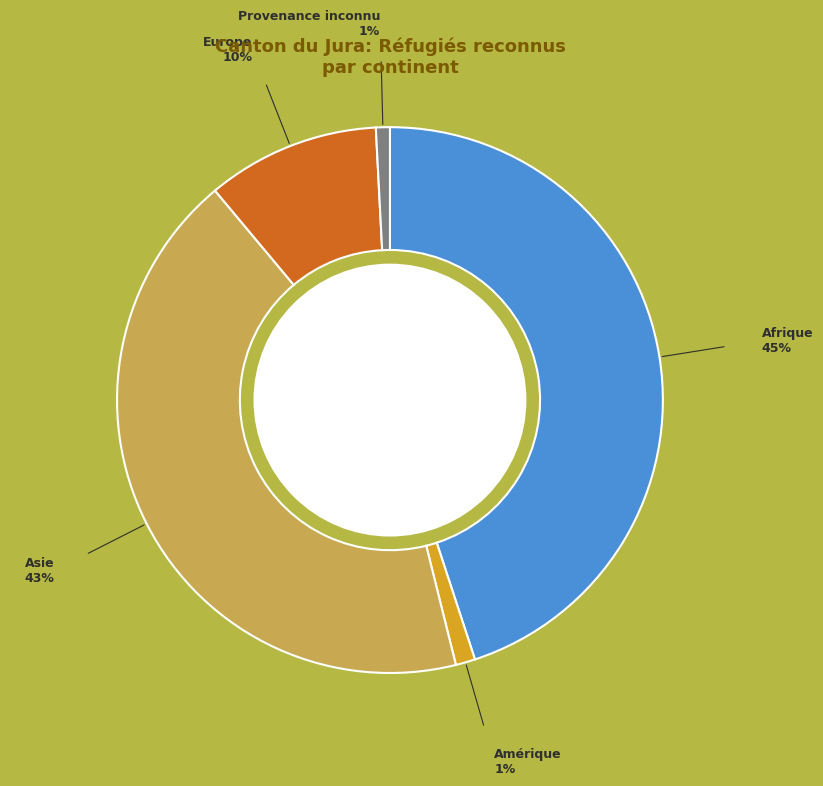

What is the largest slice in the pie chart?

Afrique